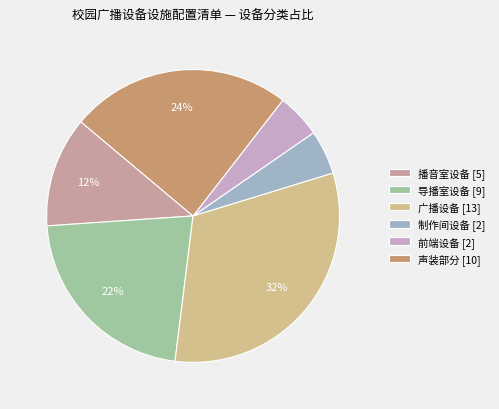

Do 播音室设备 and 制作间设备 together represent more than half of the pie?

No